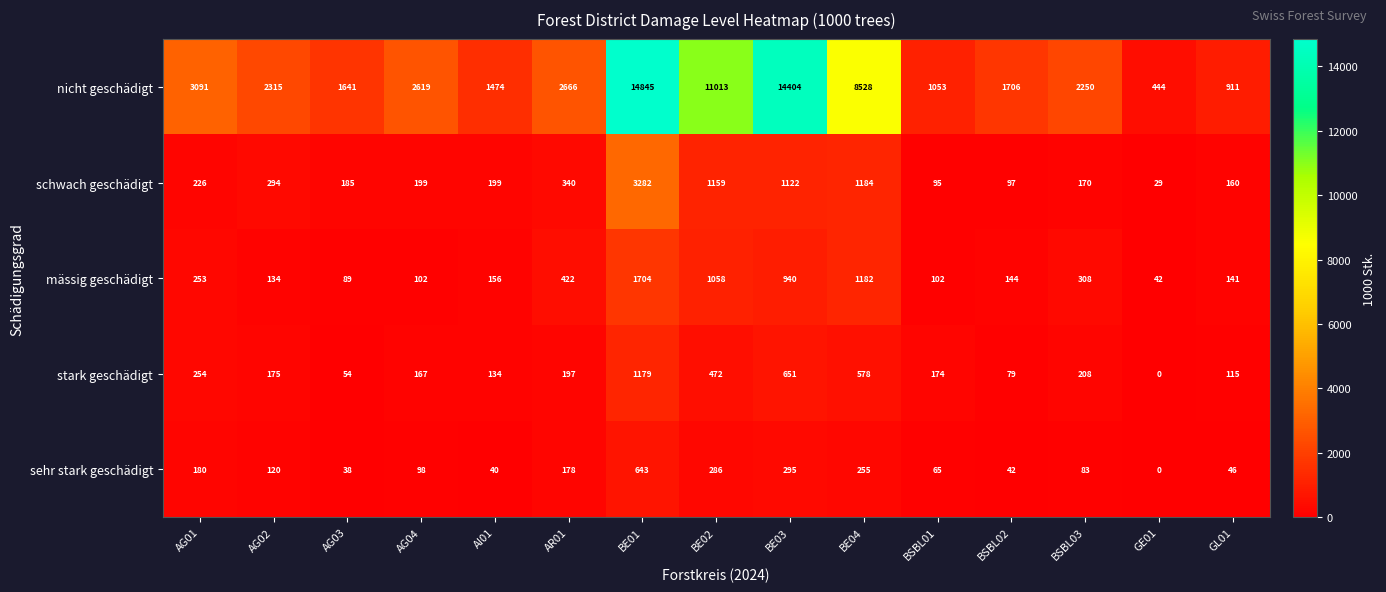

The value of nicht geschädigt at BSBL02 is 1706. True or false?

True